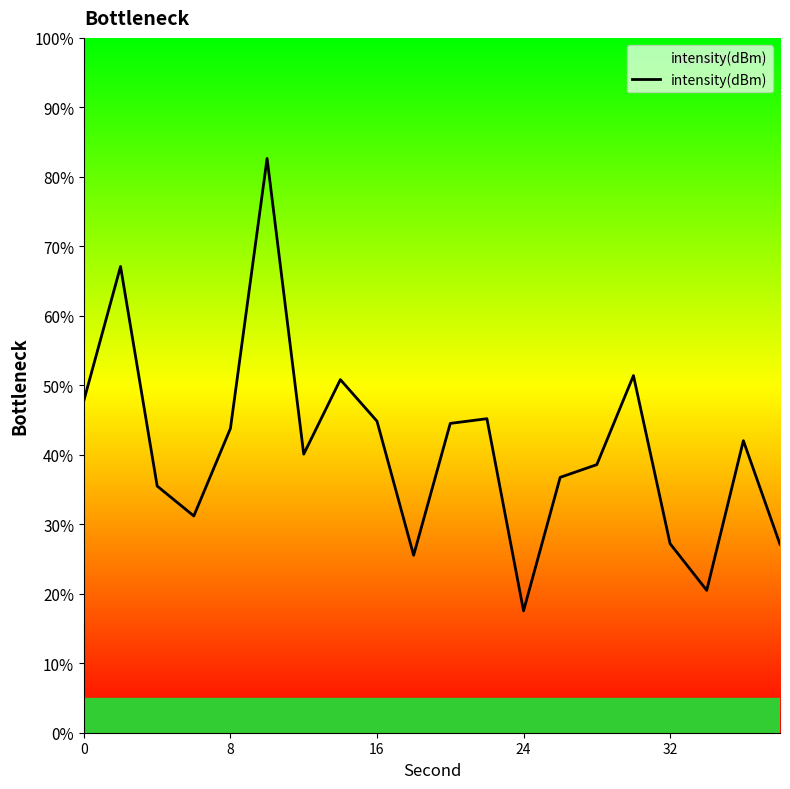

What is the maximum value shown in the chart?

82.7